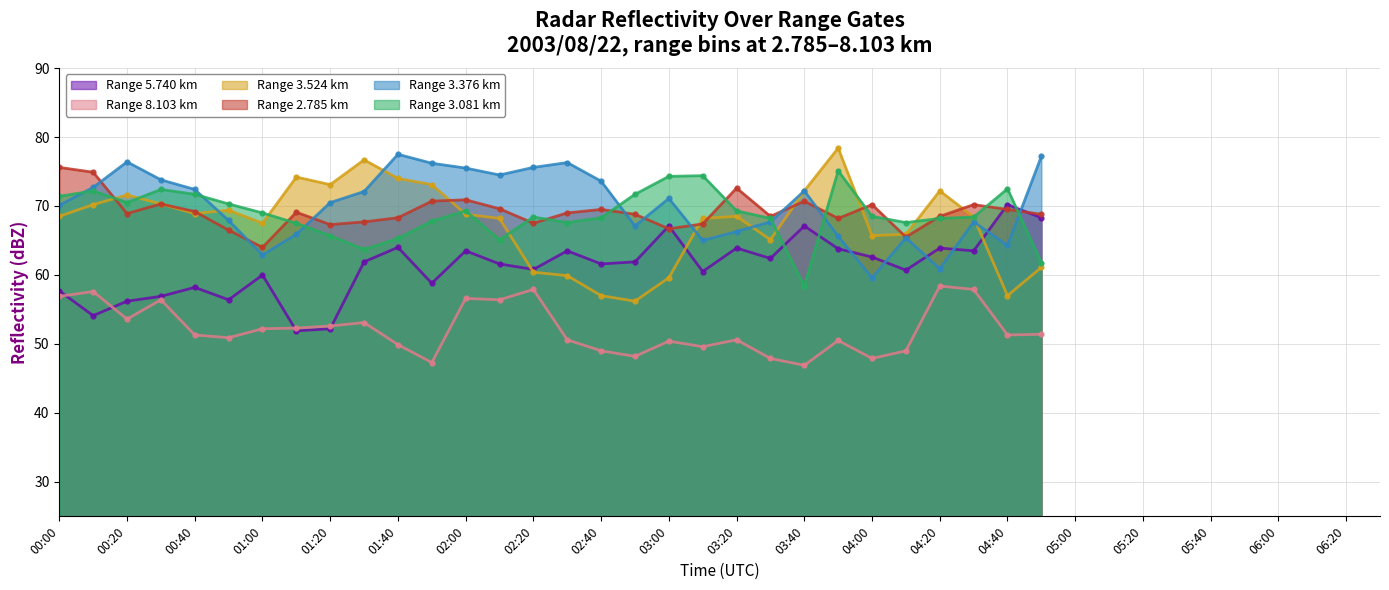

Which series has the largest total across all categories?

3.376